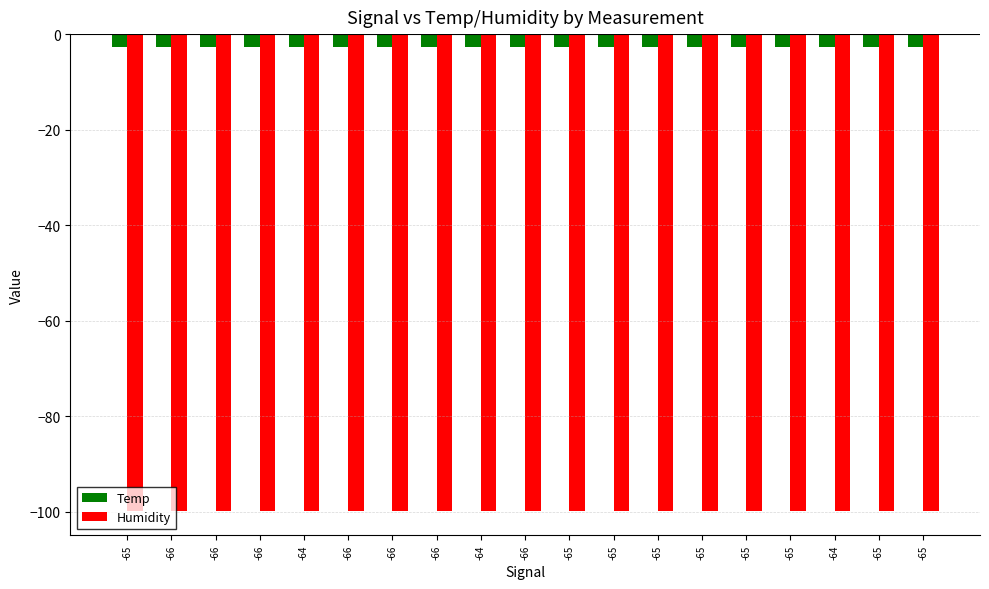

Are the bars grouped side by side (vs. stacked)?

Yes